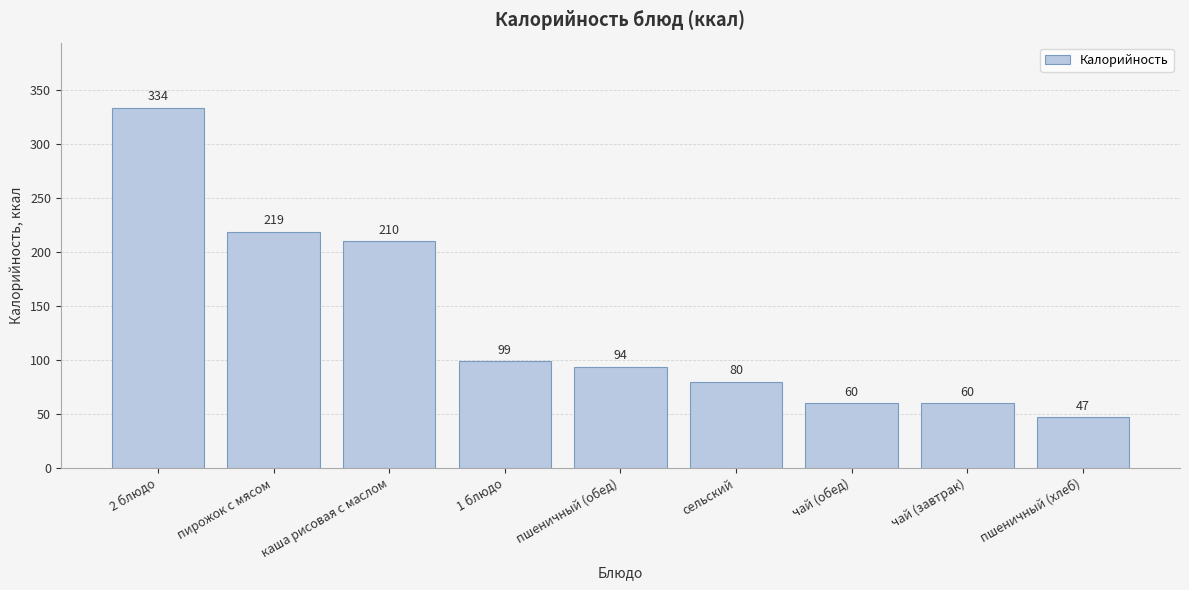

What is the sum of all values?

1203